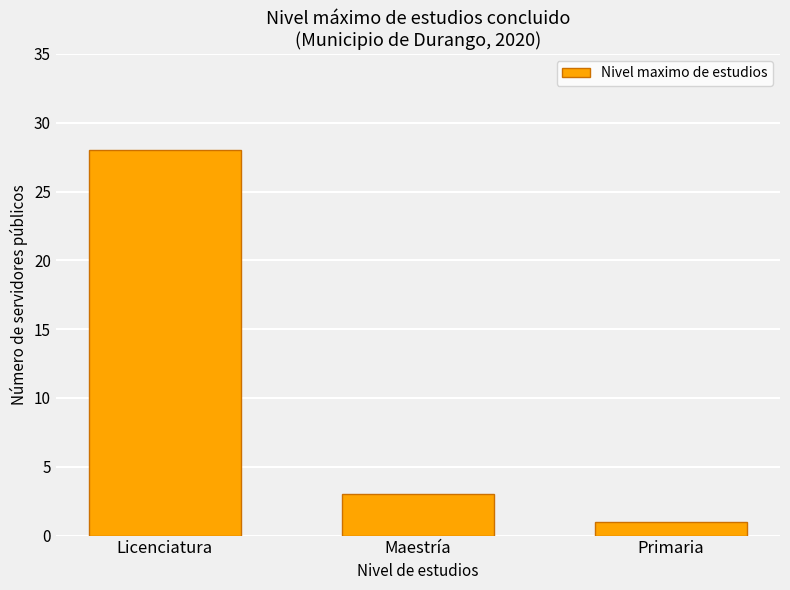

Reading left to right, extract all data points from this chart.

Licenciatura=28	Maestría=3	Primaria=1